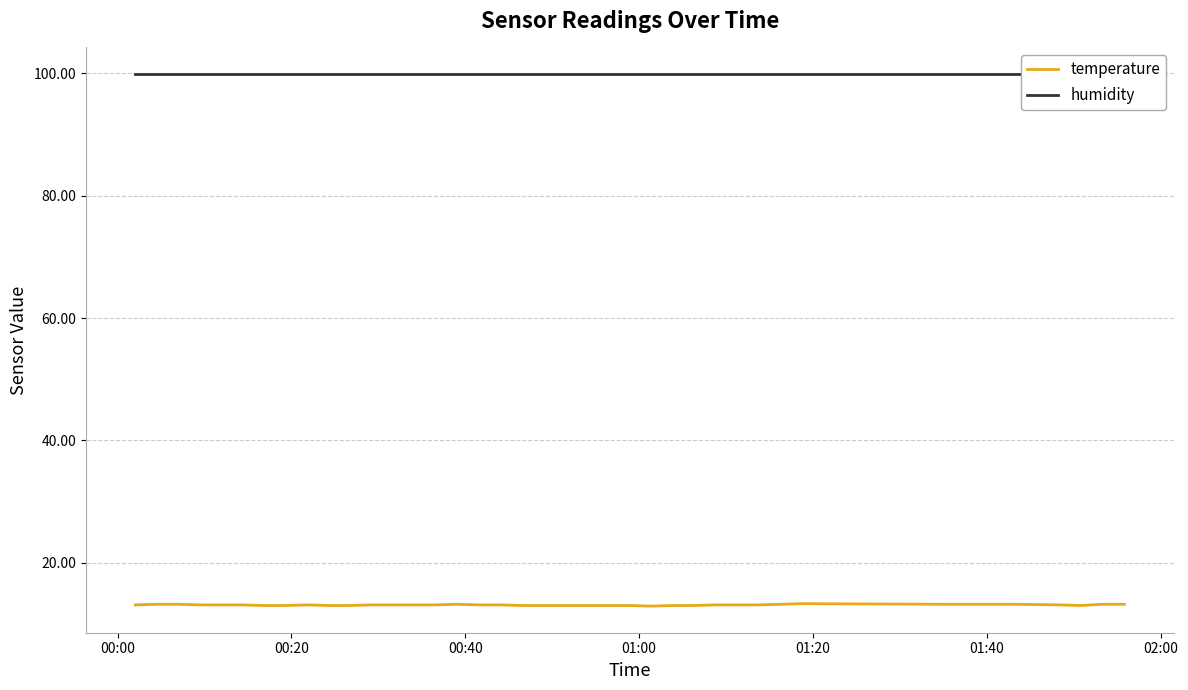

What is the lowest value of the temperature series?

12.9